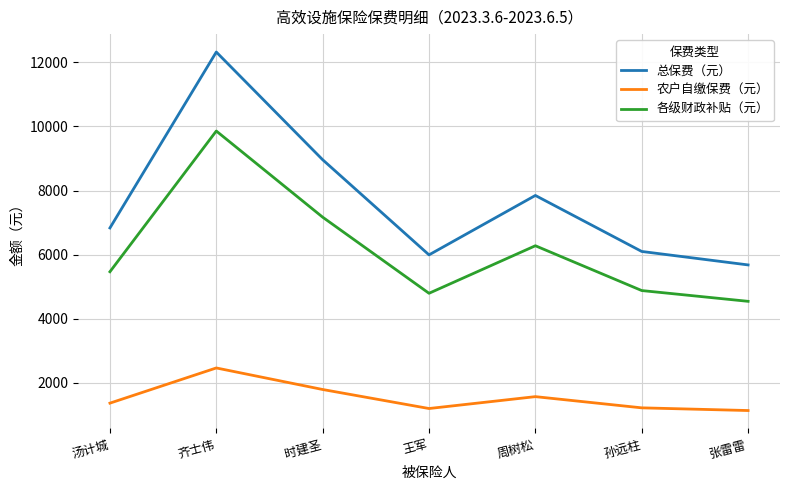

The 总保费（元） series shows 5219.4 at 齐士伟. True or false?

False